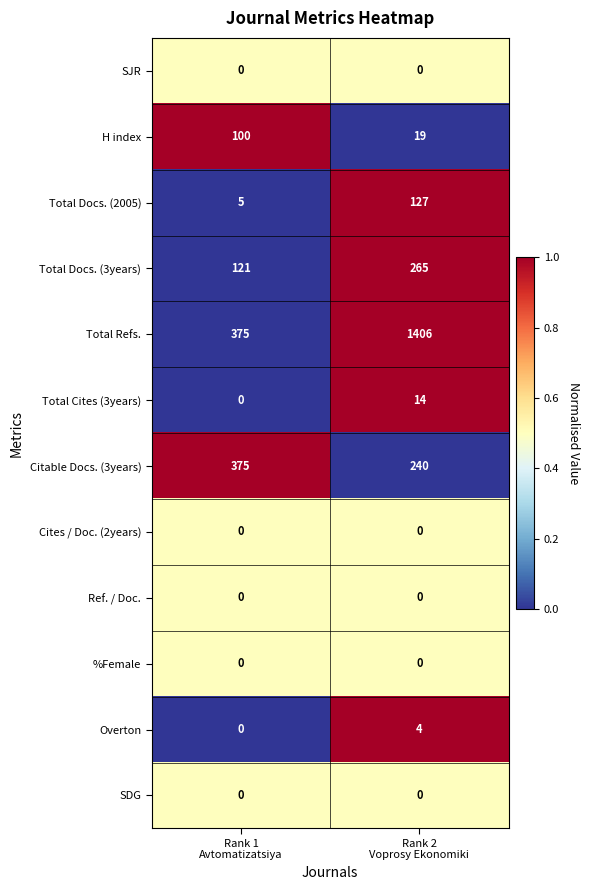

Reading left to right, what are all the values shown in this chart?

SJR: 0	0
H index: 100	19
Total Docs. (2005): 5	127
Total Docs. (3years): 121	265
Total Refs.: 375	1406
Total Cites (3years): 0	14
Citable Docs. (3years): 375	240
Cites / Doc. (2years): 0	0
Ref. / Doc.: 0	0
%Female: 0	0
Overton: 0	4
SDG: 0	0